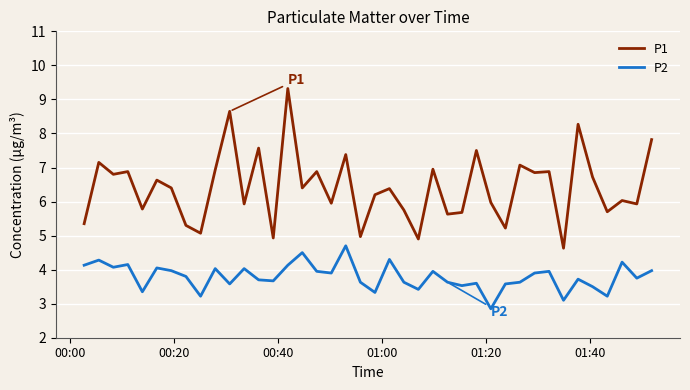

What is the smallest value displayed?

2.9